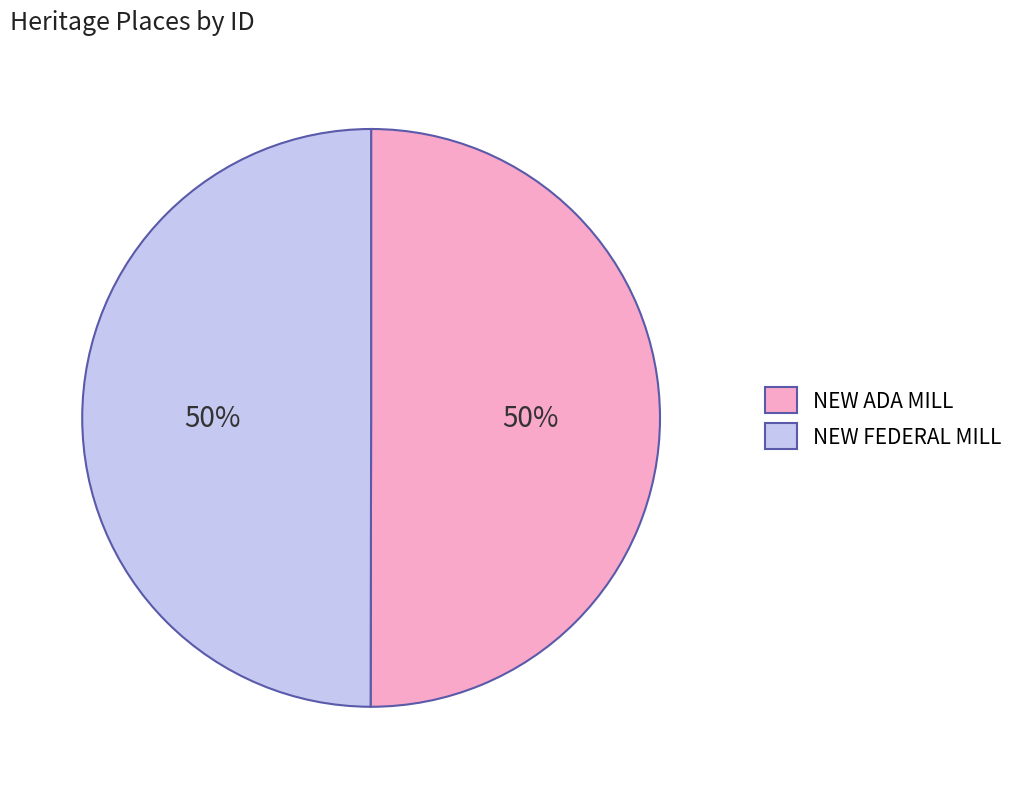

To the nearest percent, what is the combined percentage of NEW ADA MILL and NEW FEDERAL MILL?

100%